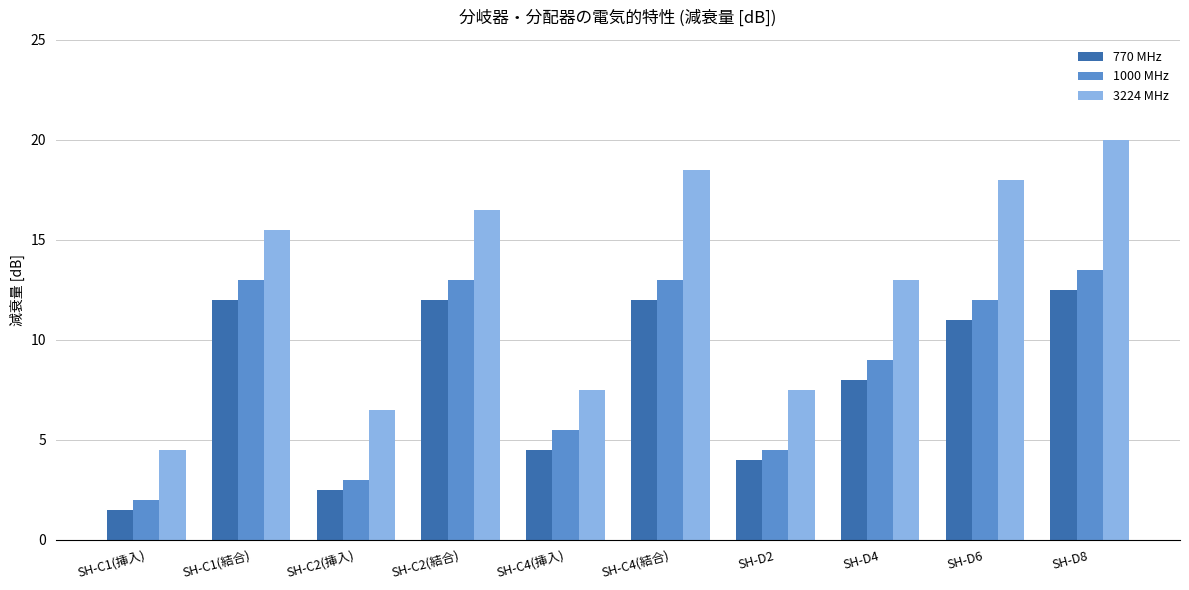

Which category has the highest value across all series?

SH-D8